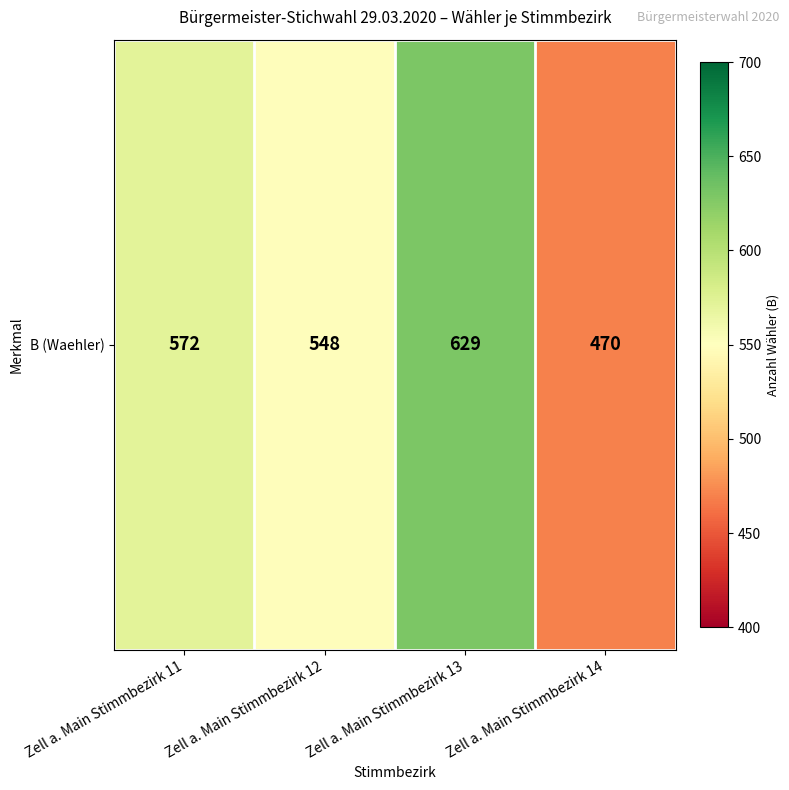

What is the change in value from Zell a. Main Stimmbezirk 11 to Zell a. Main Stimmbezirk 13?

+57